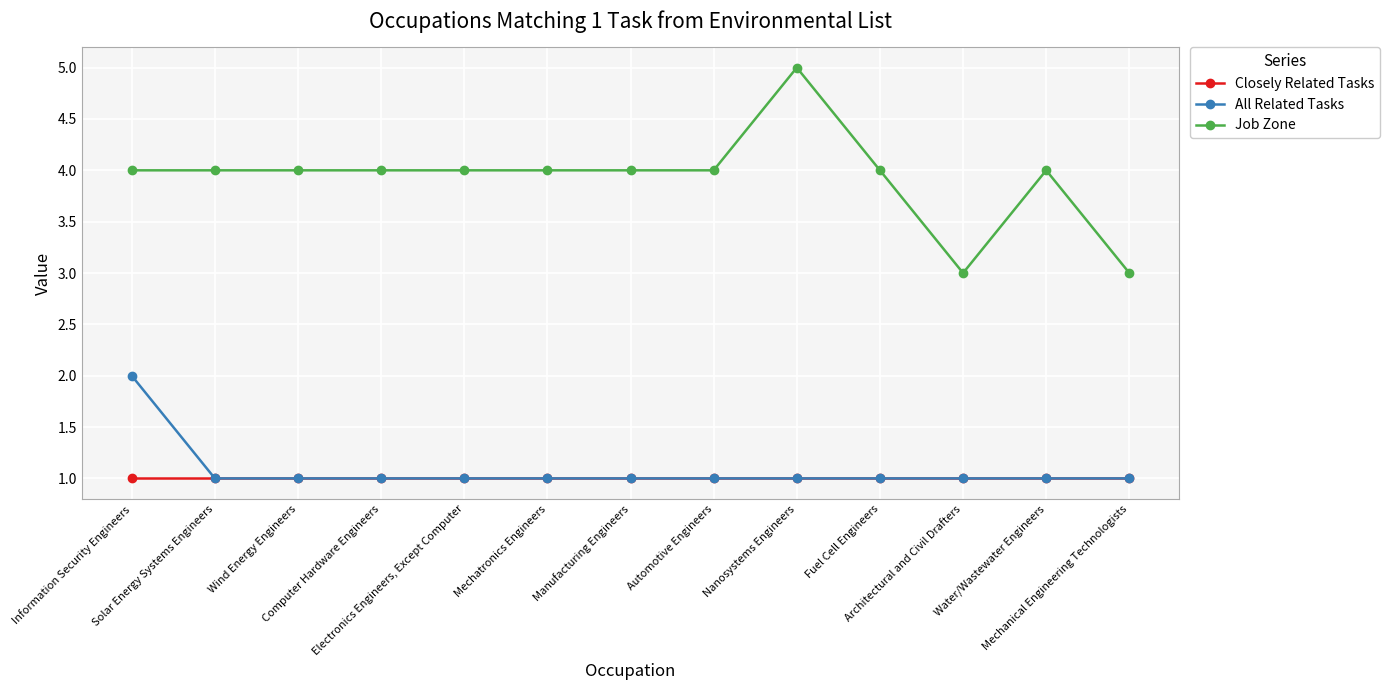

True or false: All Related Tasks and Job Zone cross at least once.

False